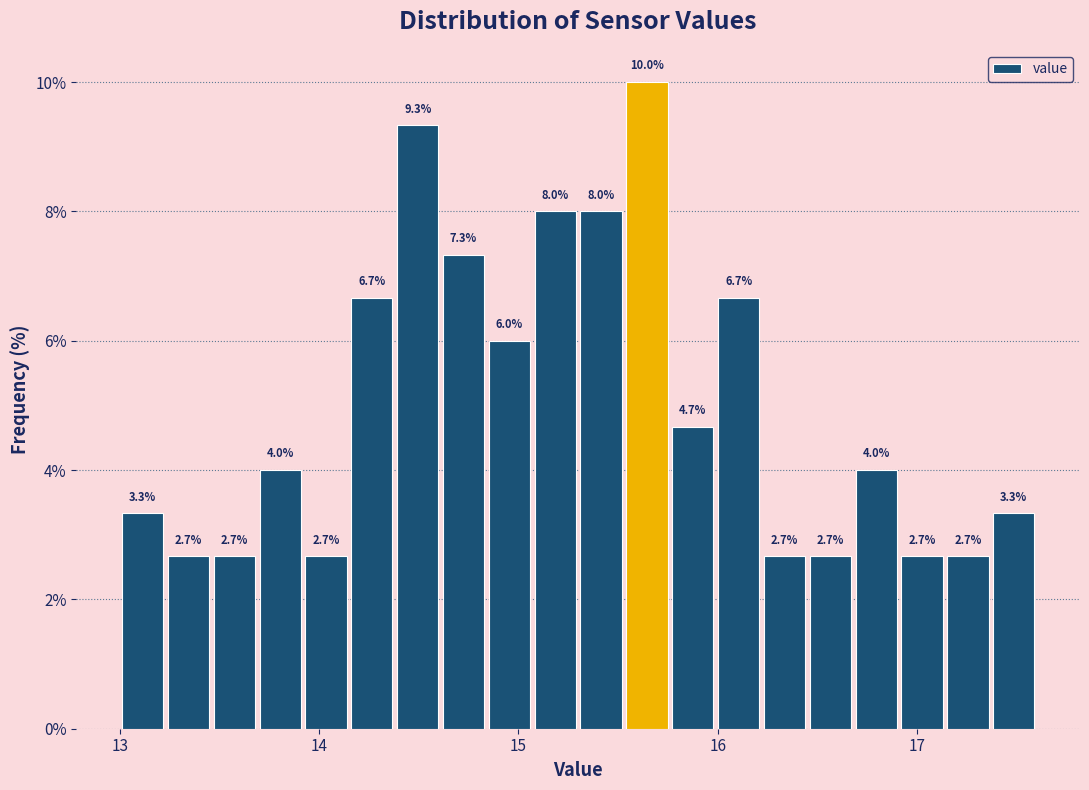

Read against the x-axis, roughly where is the centre of the tallest bar?

15.6